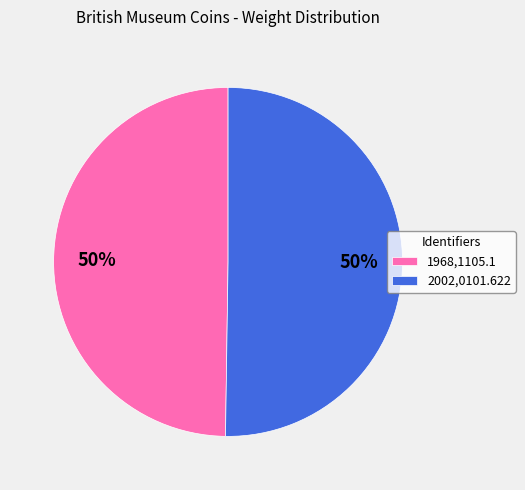

To the nearest percent, what is the combined percentage of 1968,1105.1 and 2002,0101.622?

100%